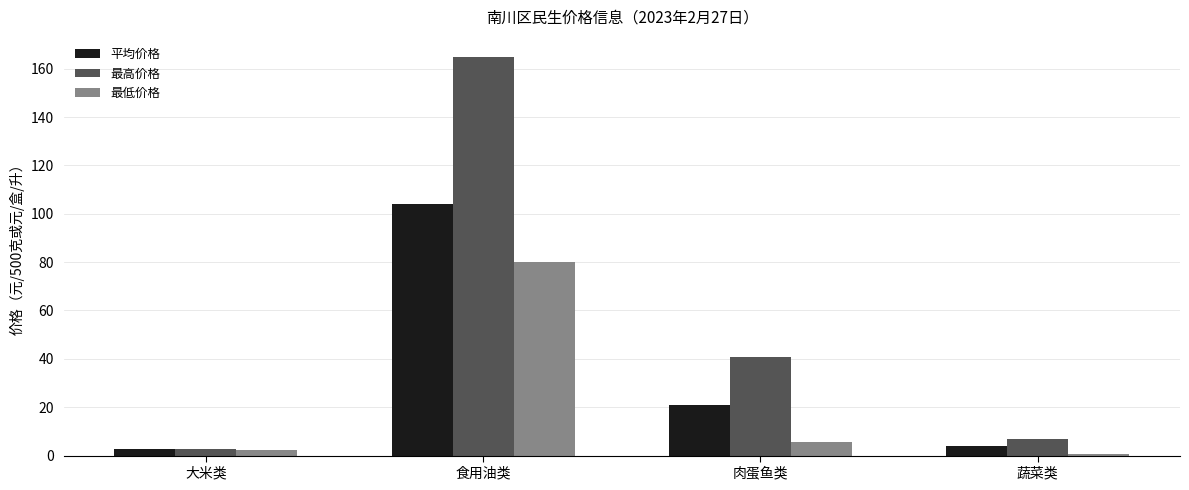

What is the sum of all 最低价格 values?

88.6